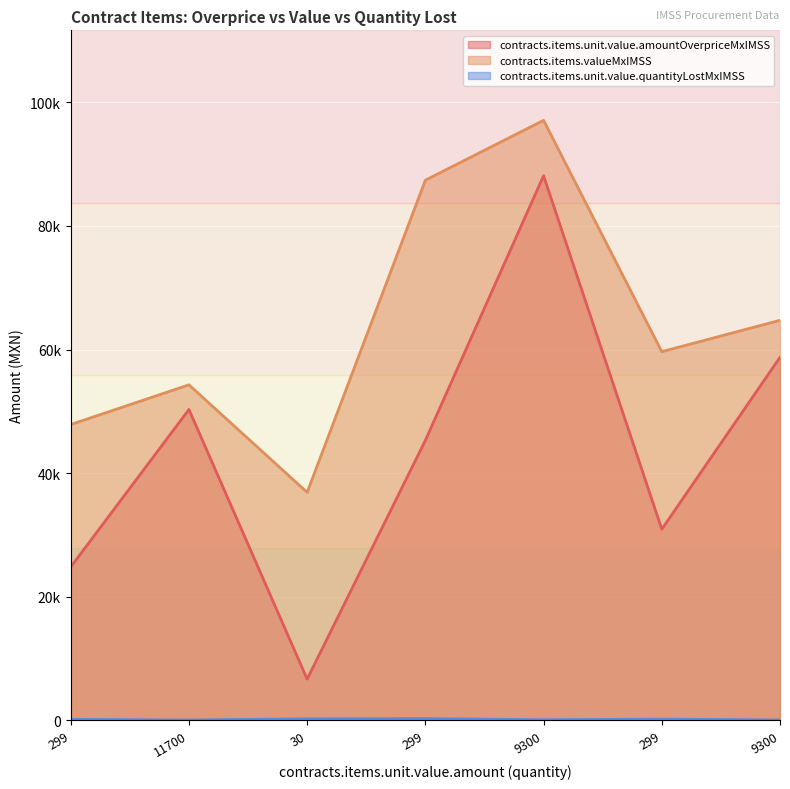

What is the average value of the contracts.items.unit.value.quantityLostMxIMSS series?

148.0